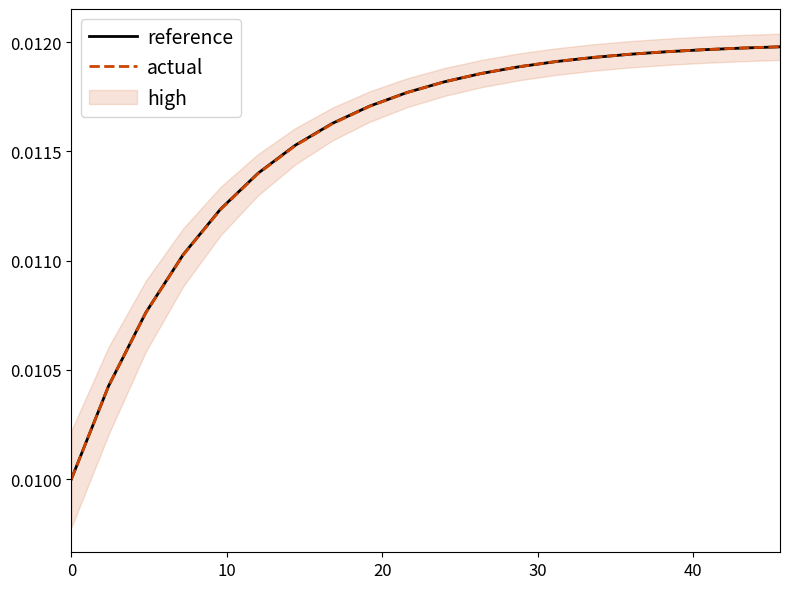

Rank the series by their maximum value, from lowest to highest.

reference, actual